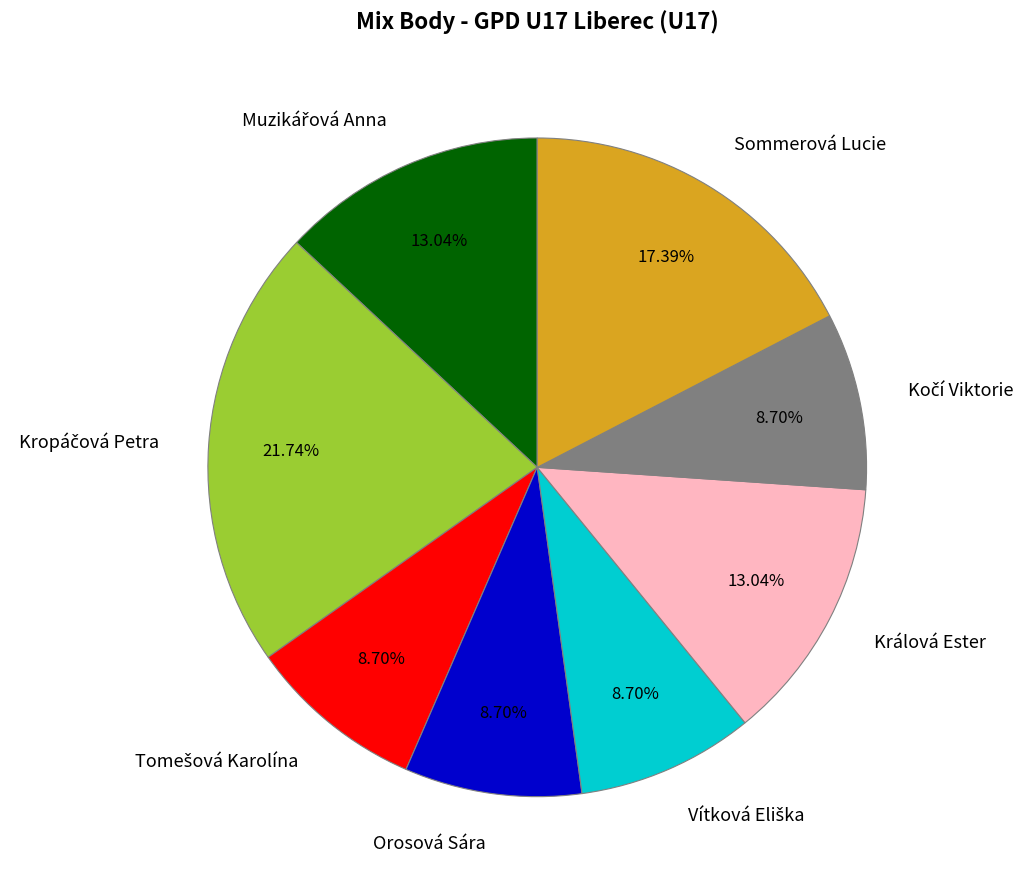

Is there a majority slice in this chart?

No